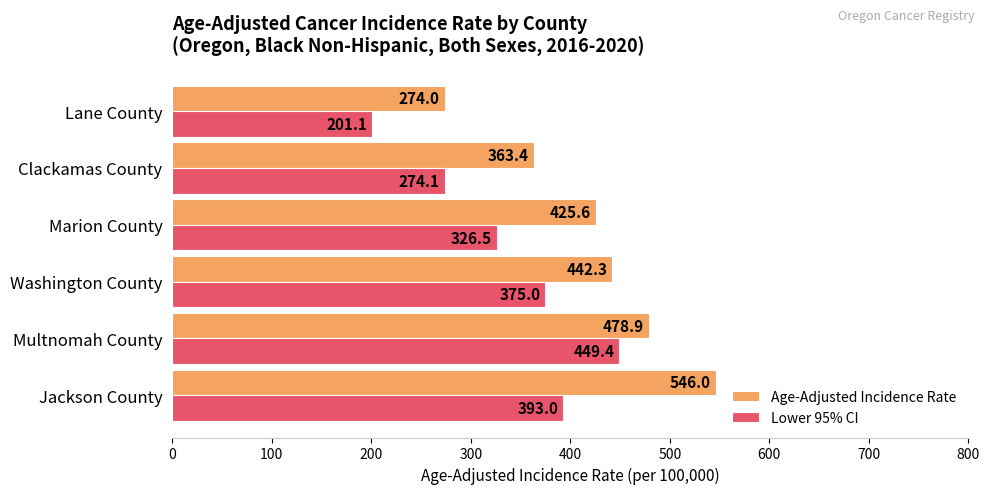

List the series in order of their peak value, lowest first.

Lower 95% CI, Age-Adjusted Incidence Rate